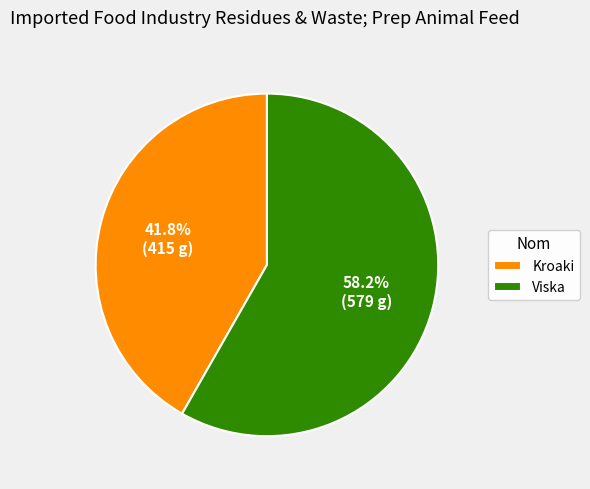

How many segments does this pie chart have?

2